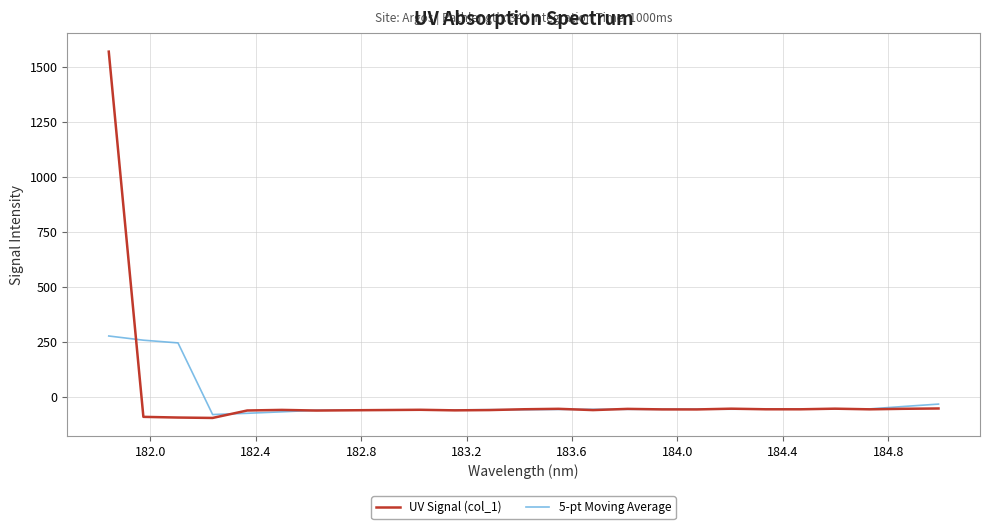

What is the difference between the maximum and minimum values in the 5-pt Moving Average series?

357.3